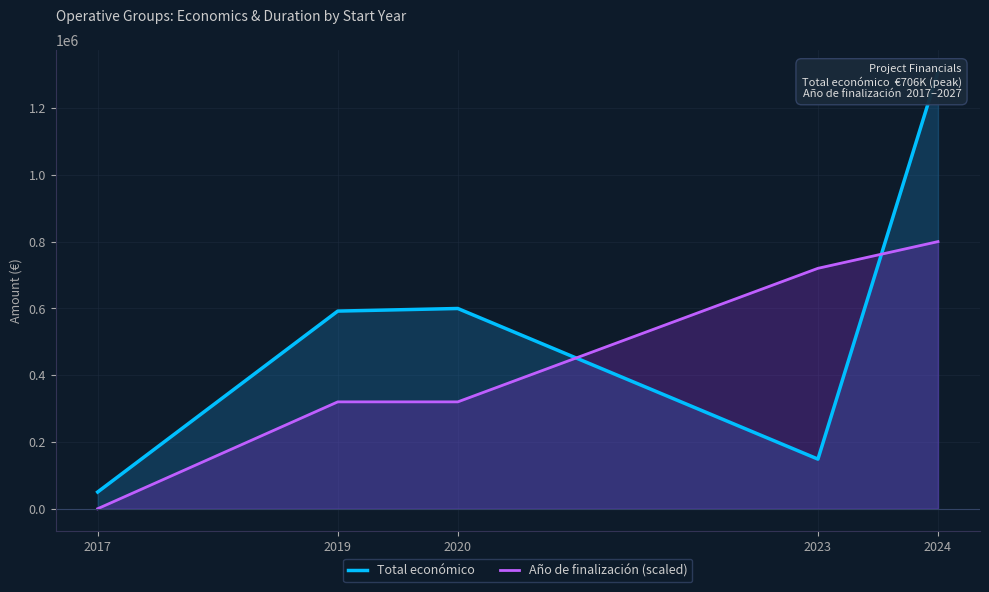

Rank the categories by Año de finalización (scaled) value from lowest to highest.

2017, 2019, 2020, 2023, 2024